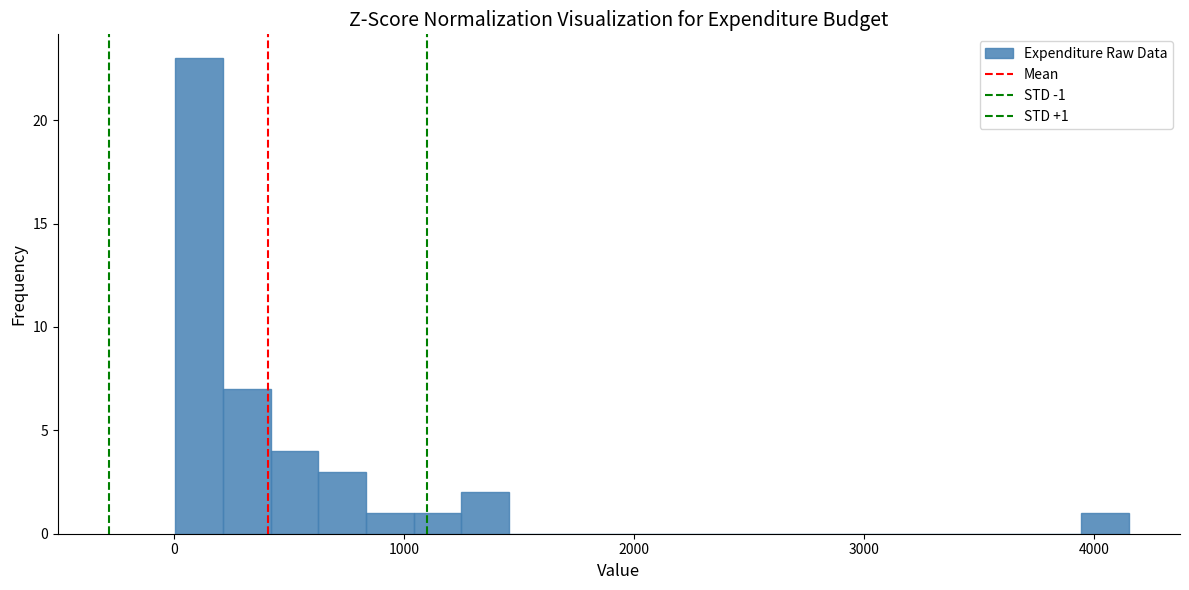

Around what value on the x-axis is the tallest bar? Give the approximate position of its centre, as read against the axis.

100